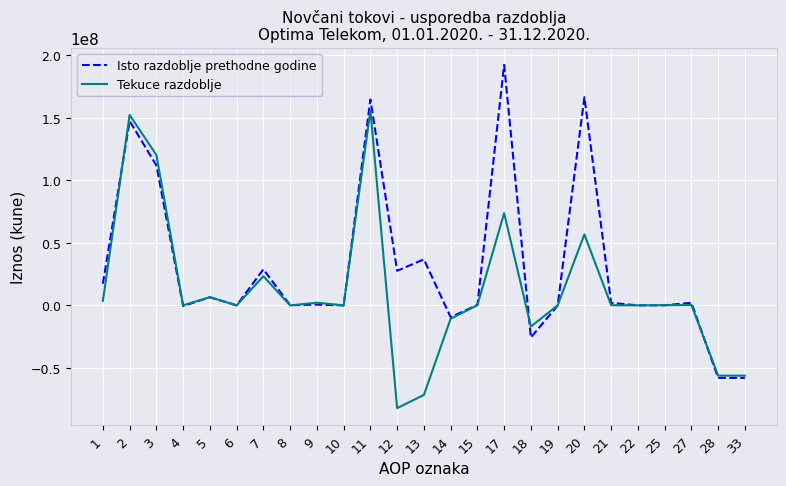

Read the Isto razdoblje prethodne godine value at 28, to the nearest 10.

-58037280